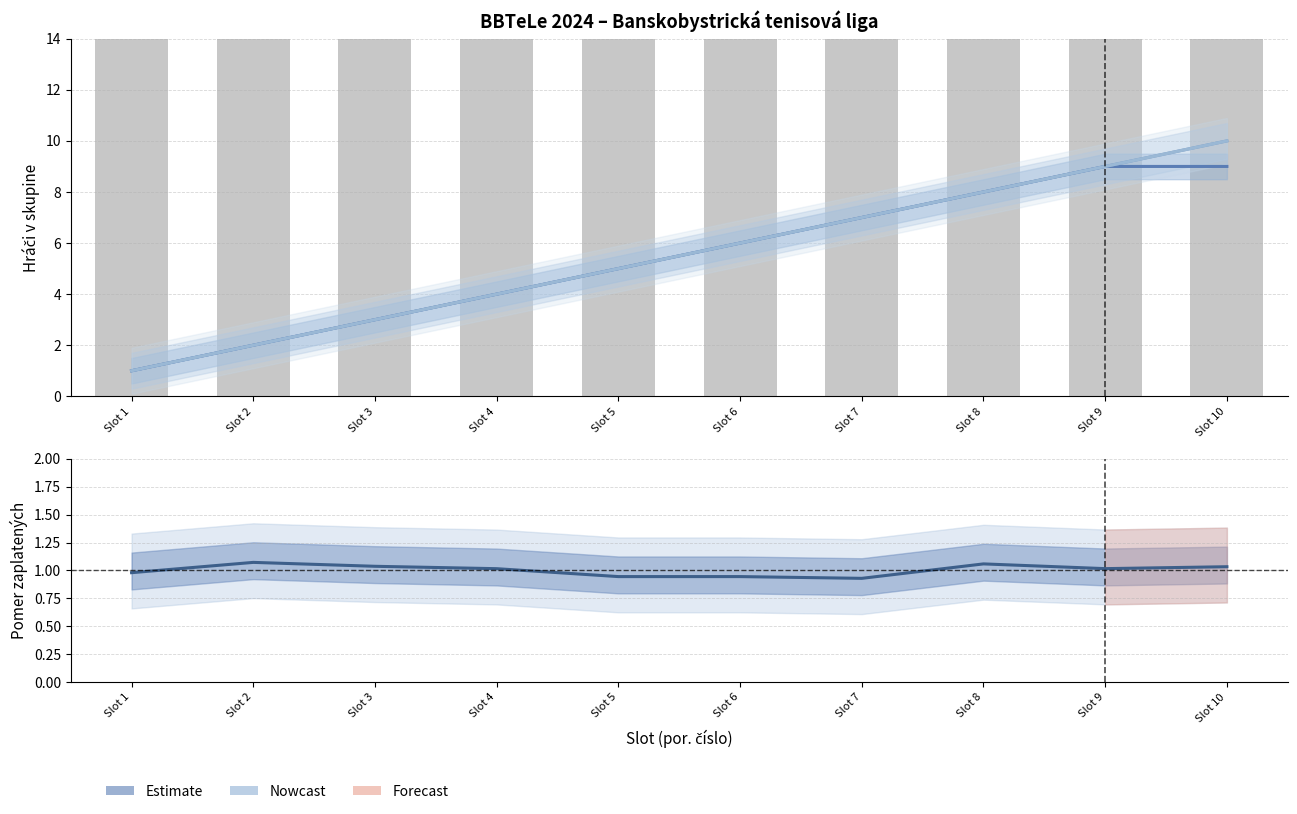

How many groups of bars are there?

10